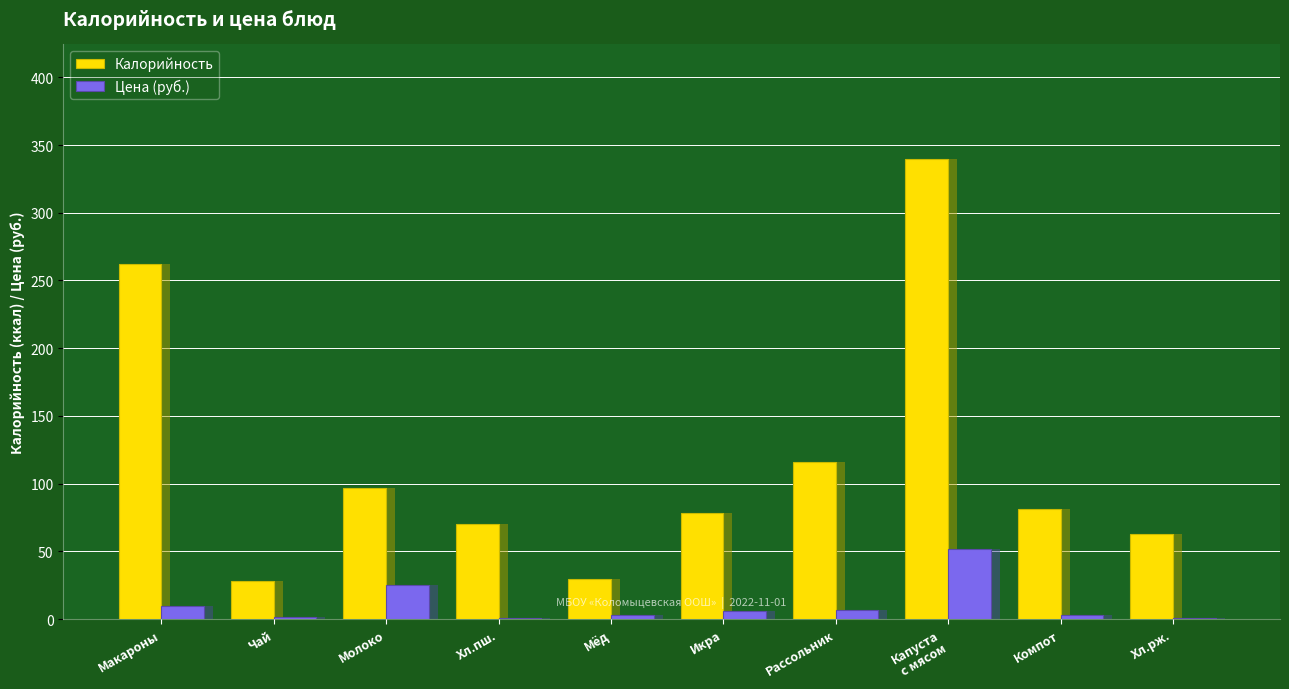

How many bars are there in each group?

2